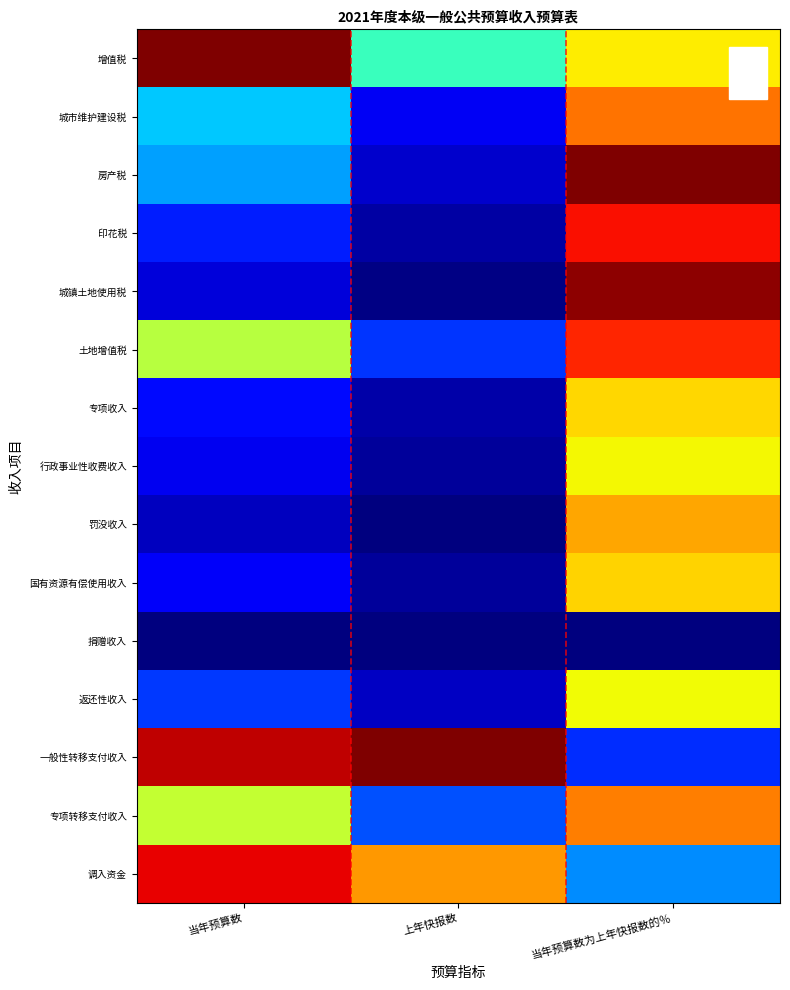

Which series changed the most between 当年预算数 and 上年快报数?

增值税